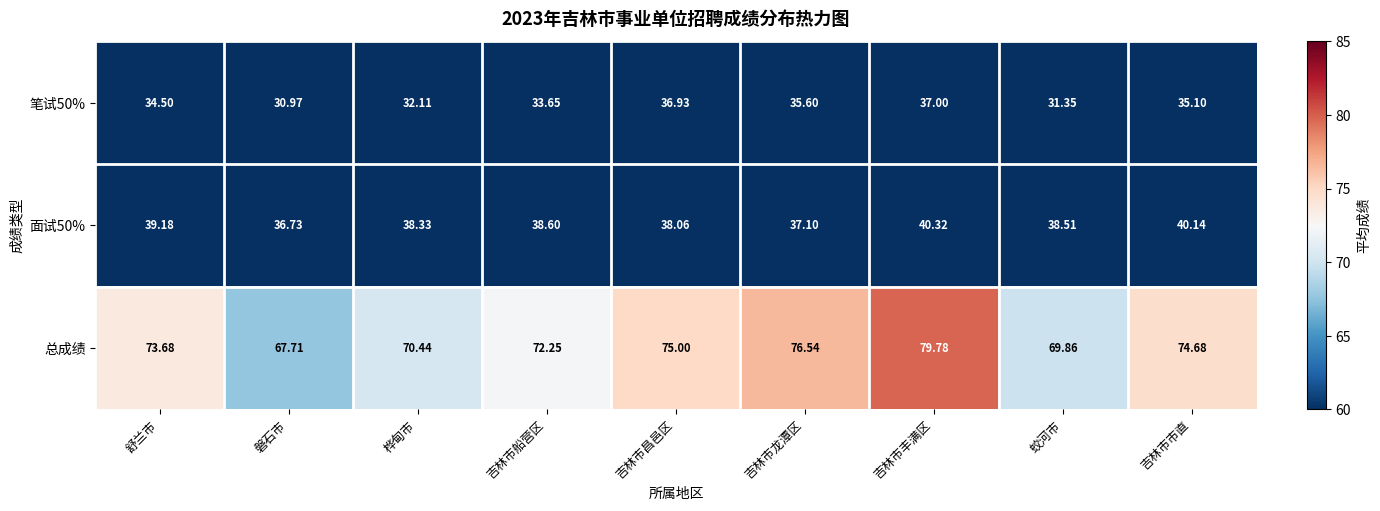

At which category does the chart reach its minimum across all series?

磐石市